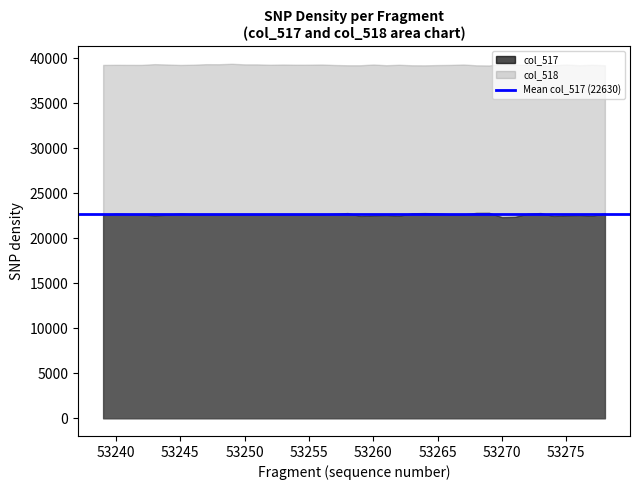

At how many categories does at least one series exceed 26012?

40